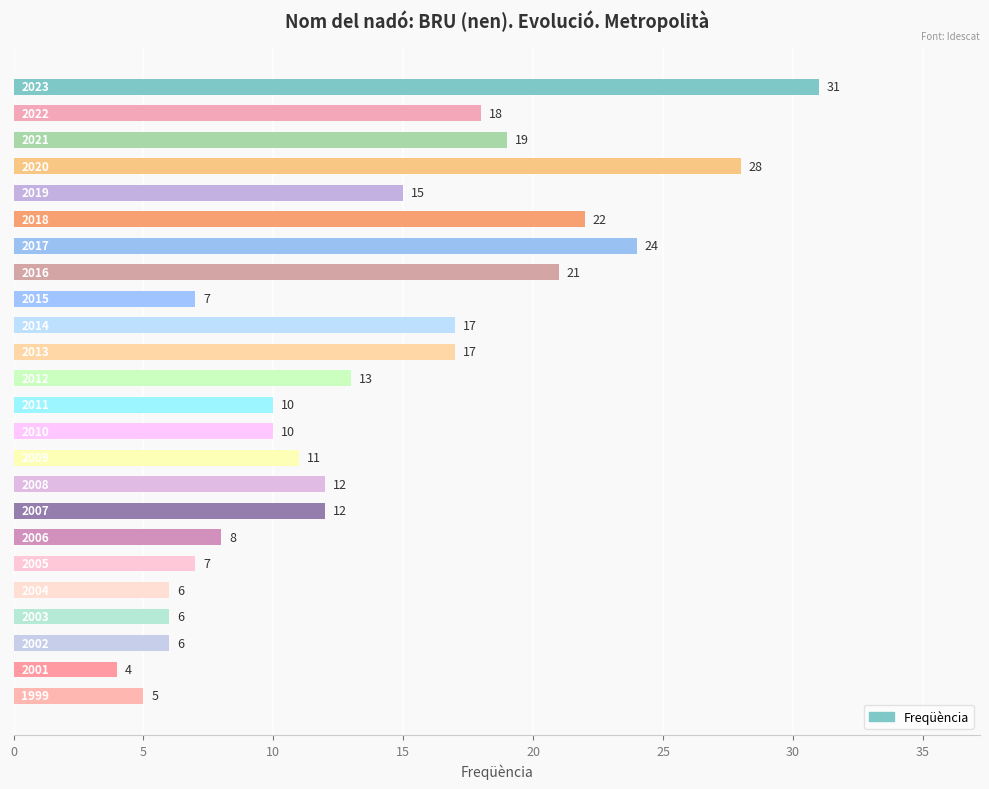

What is the greatest value displayed?

31